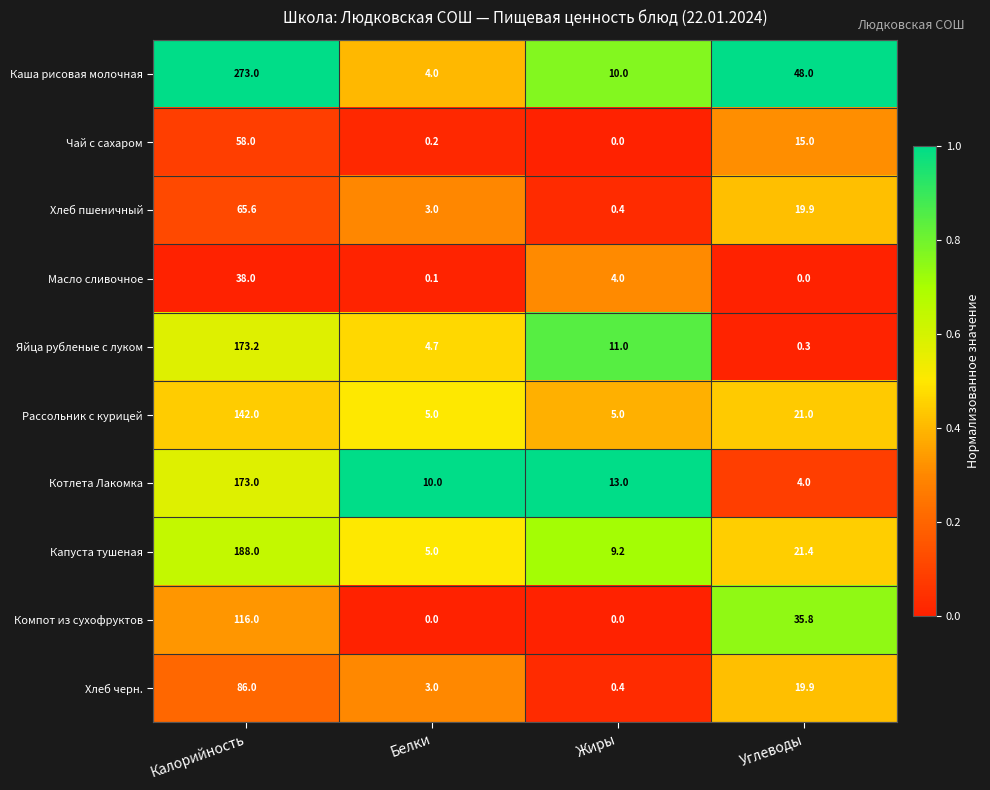

Where is Рассольник с курицей nearest to the value 73?

Углеводы